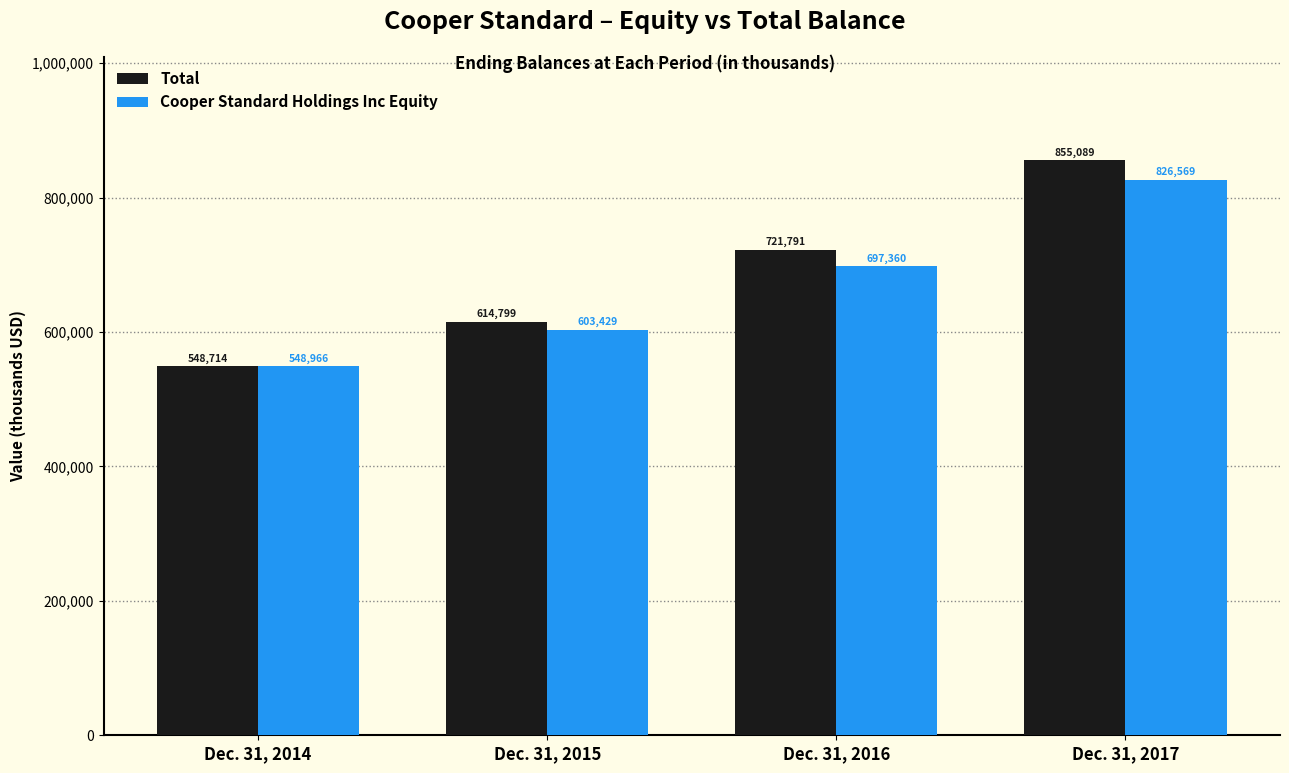

What is the value of the Cooper Standard Holdings Inc Equity bar at the 4th from the left?

826569